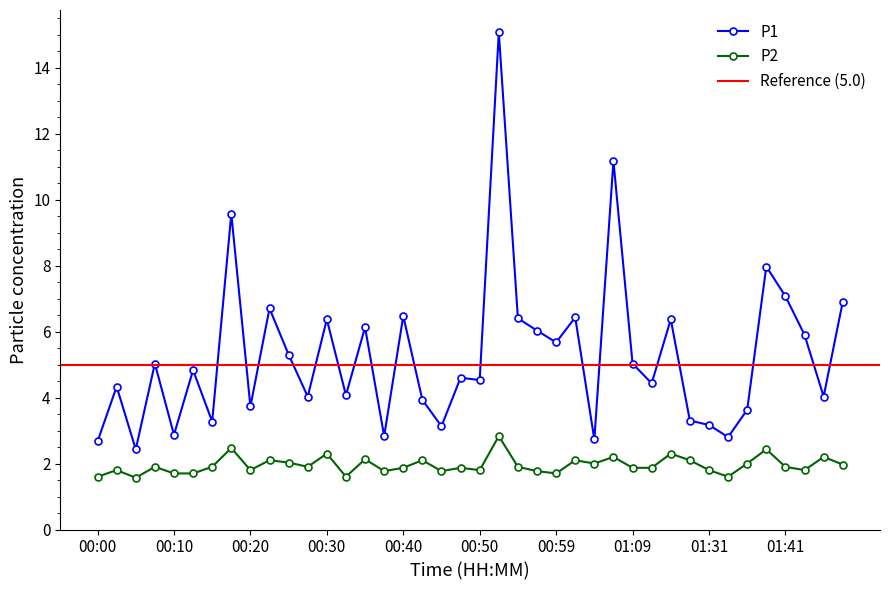

At which category is the sum across all series the highest?

00:52